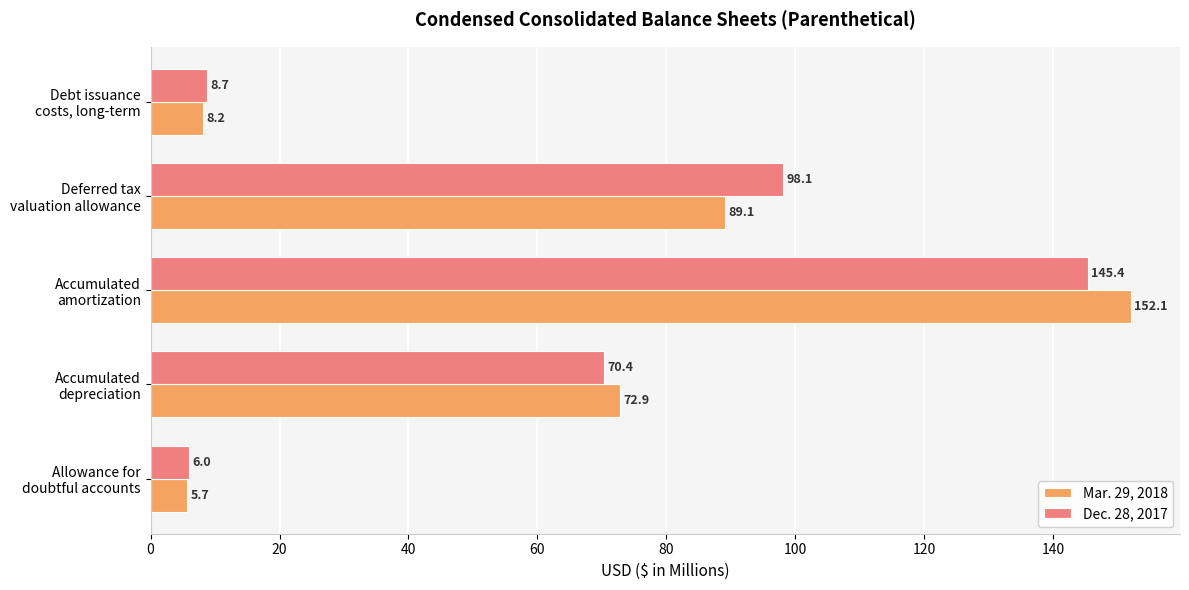

What is the difference between the maximum and minimum values in the Dec. 28, 2017 series?

139.4